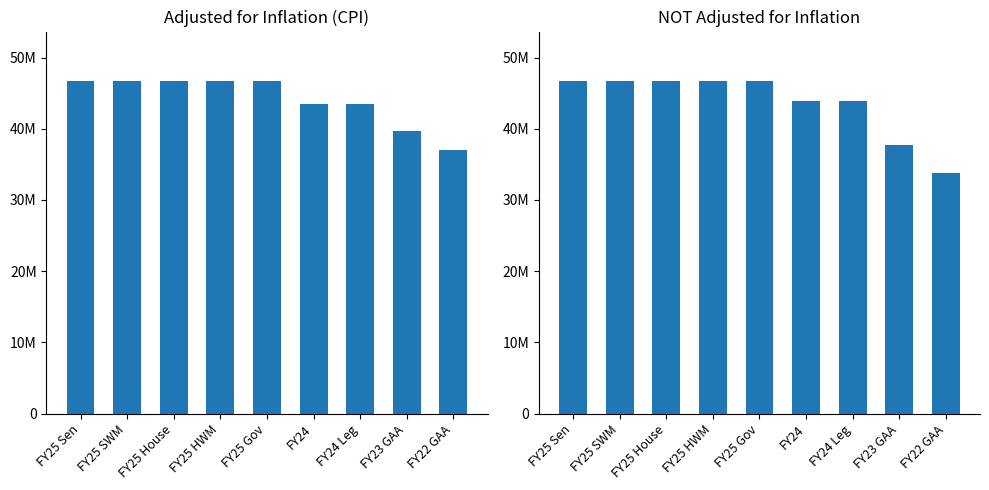

What is the minimum value for NOT adjusted for inflation?

33800469